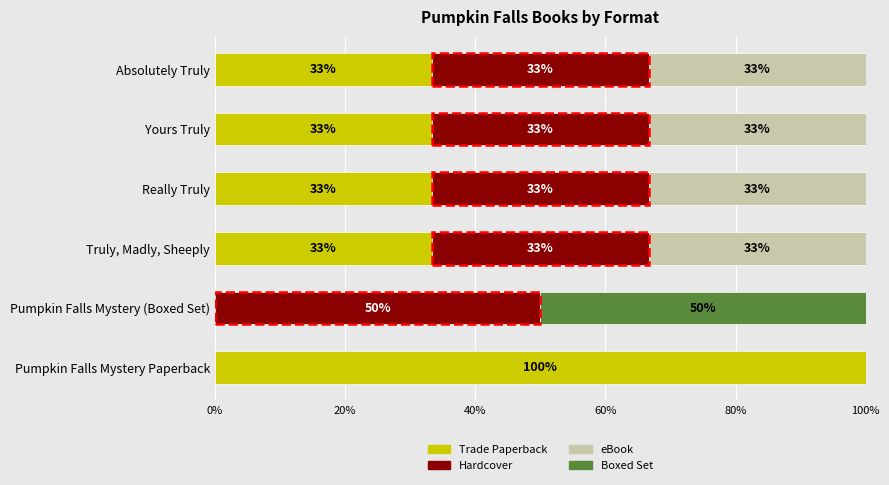

List the series in order of their peak value, lowest first.

eBook, Hardcover, Boxed Set, Trade Paperback